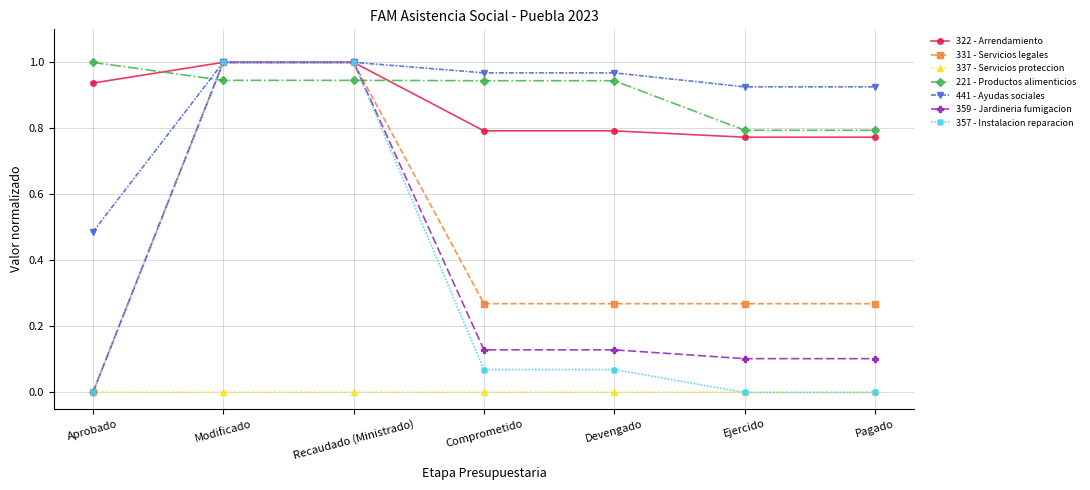

Which series ends up on top after the final intersection of 359 - Jardineria fumigacion and 221 - Productos alimenticios?

221 - Productos alimenticios